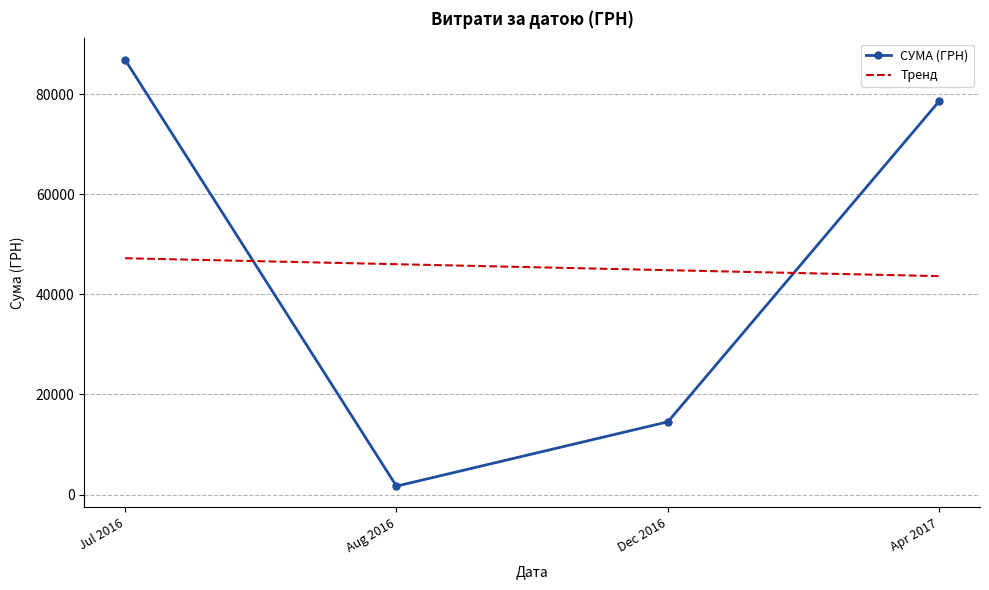

At Jul 2016, list the series in order from smallest to largest.

Тренд, СУМА (ГРН)